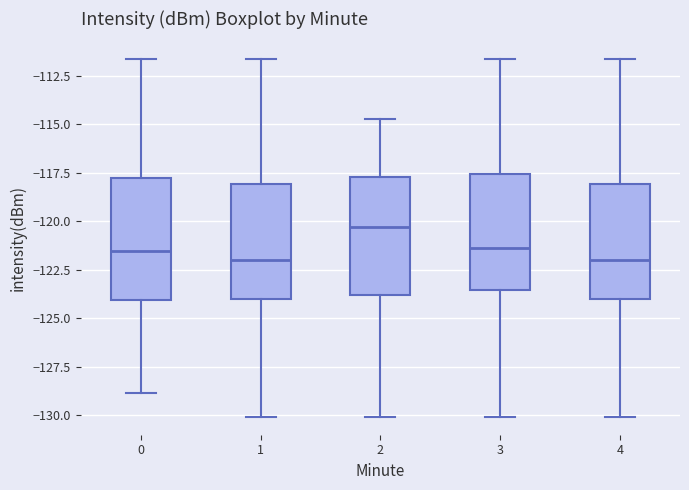

Reading left to right, transcribe this box plot: for each box, give where its median line is, the range the box spans, and where its two whiskers end, as read against the y-axis. The values are not printed on the chart, so give them approximately, as read against the axis.

0: median -121.5, box -124.0 to -118.0, whiskers -129.0 to -111.5
1: median -122.0, box -124.0 to -118.0, whiskers -130.0 to -111.5
2: median -120.5, box -124.0 to -117.5, whiskers -130.0 to -114.5
3: median -121.5, box -123.5 to -117.5, whiskers -130.0 to -111.5
4: median -122.0, box -124.0 to -118.0, whiskers -130.0 to -111.5